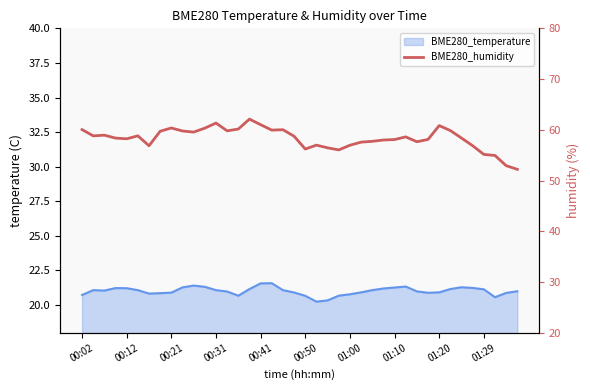

How many data points are less than 58?

15